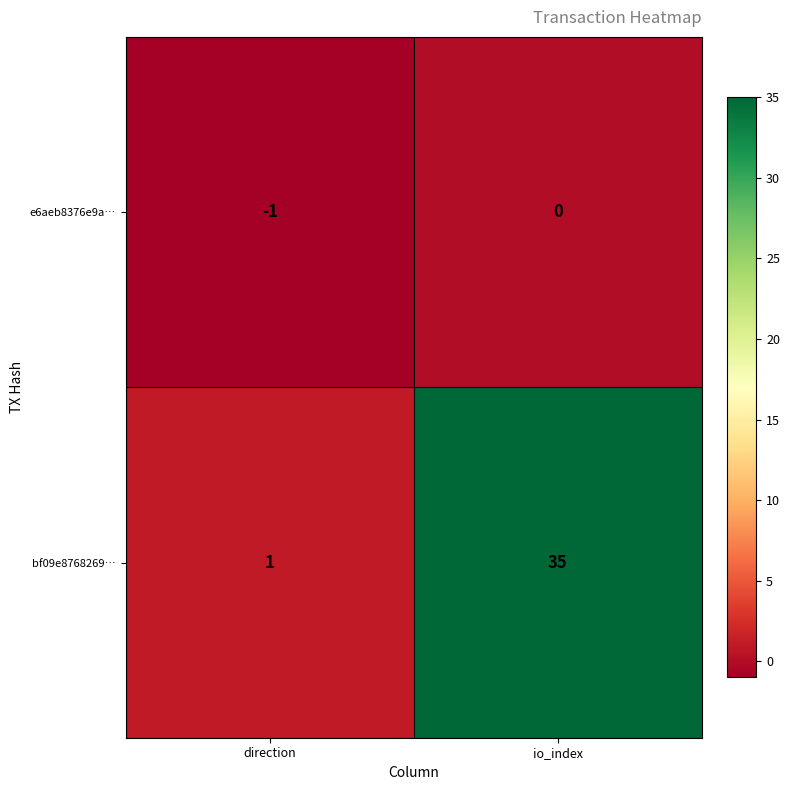

At which label is e6aeb8376e9a… closest to 0?

io_index